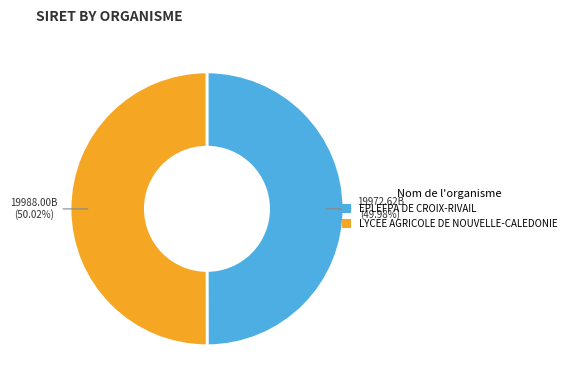

Is there a majority slice in this chart?

Yes